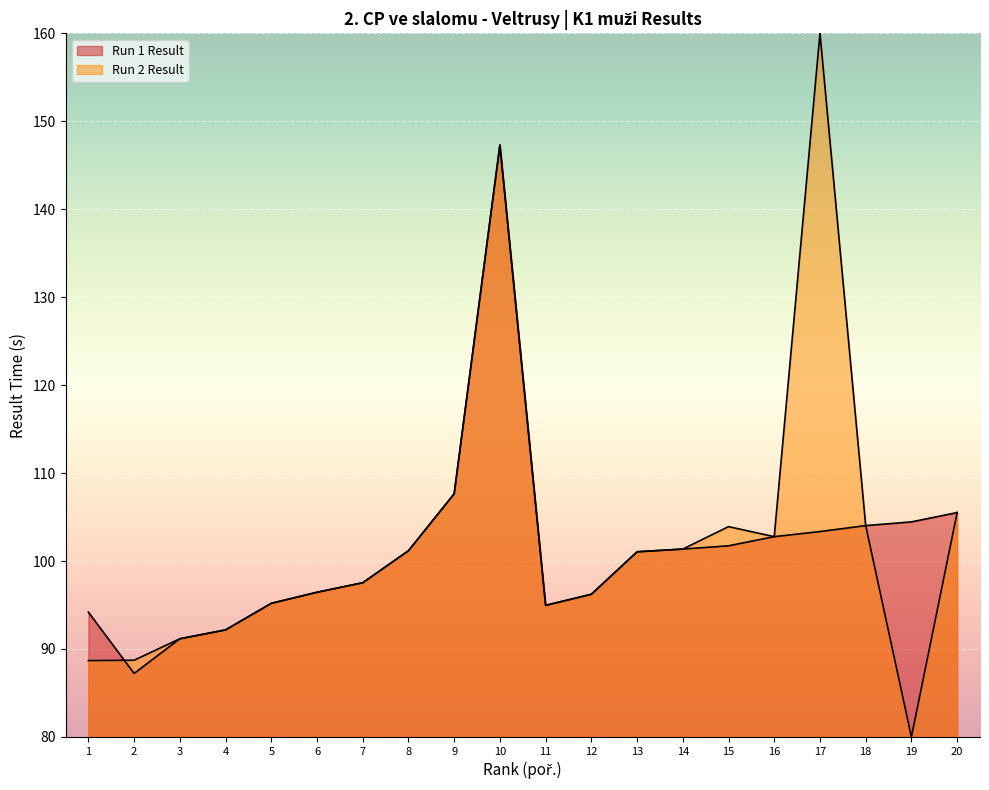

At which label is the value closest to 117?

9